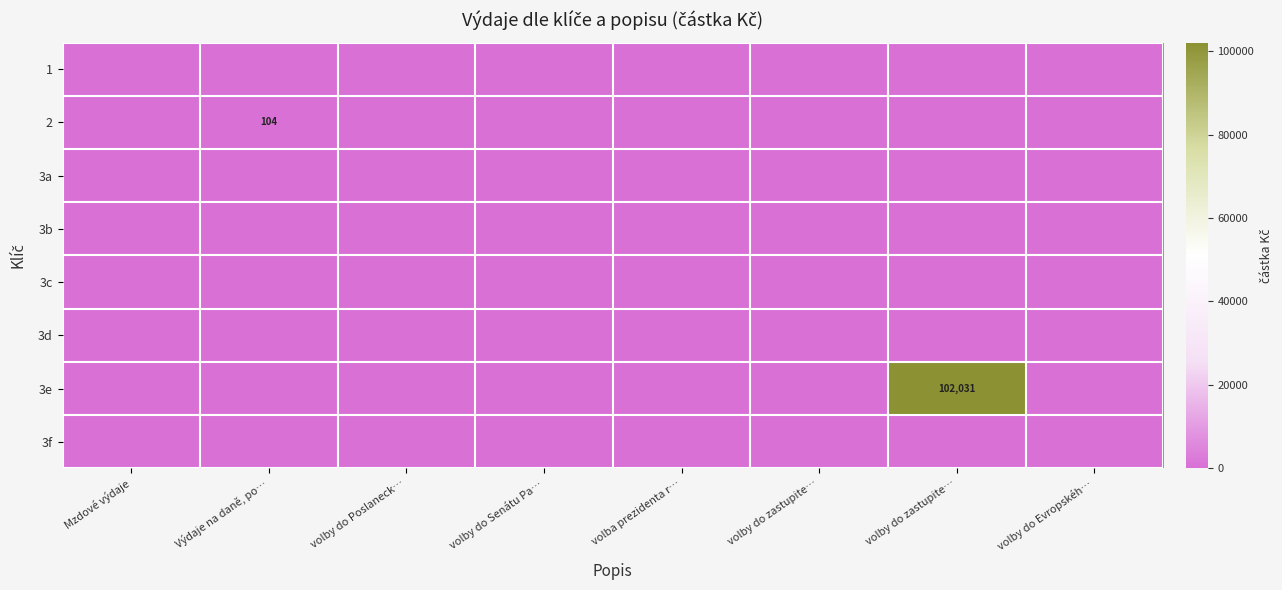

Which series changed the most between Výdaje na daně, po… and volby do zastupite…?

3e